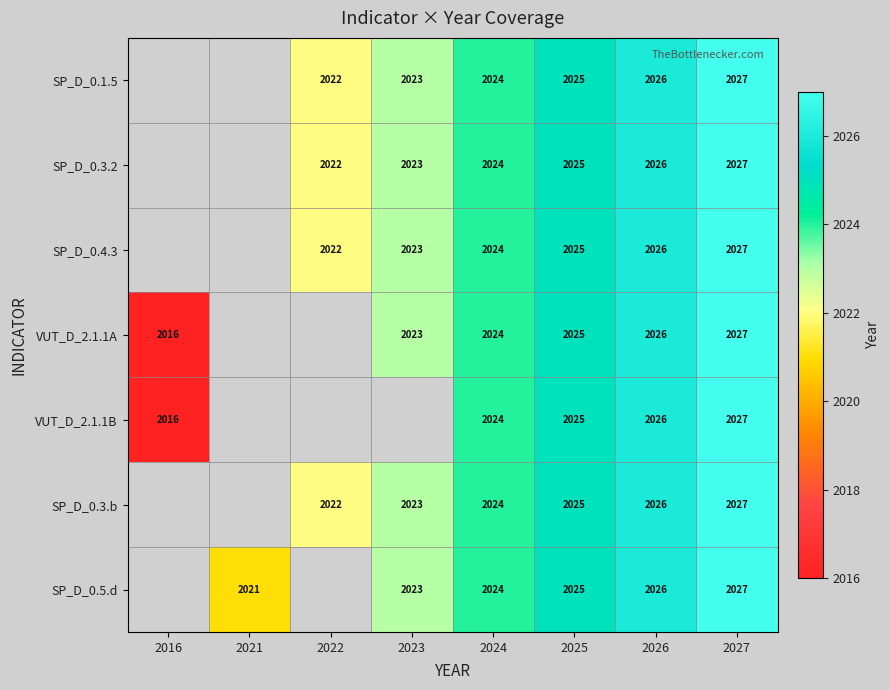

The SP_D_0.4.3 series shows 1208 at 2026. True or false?

False